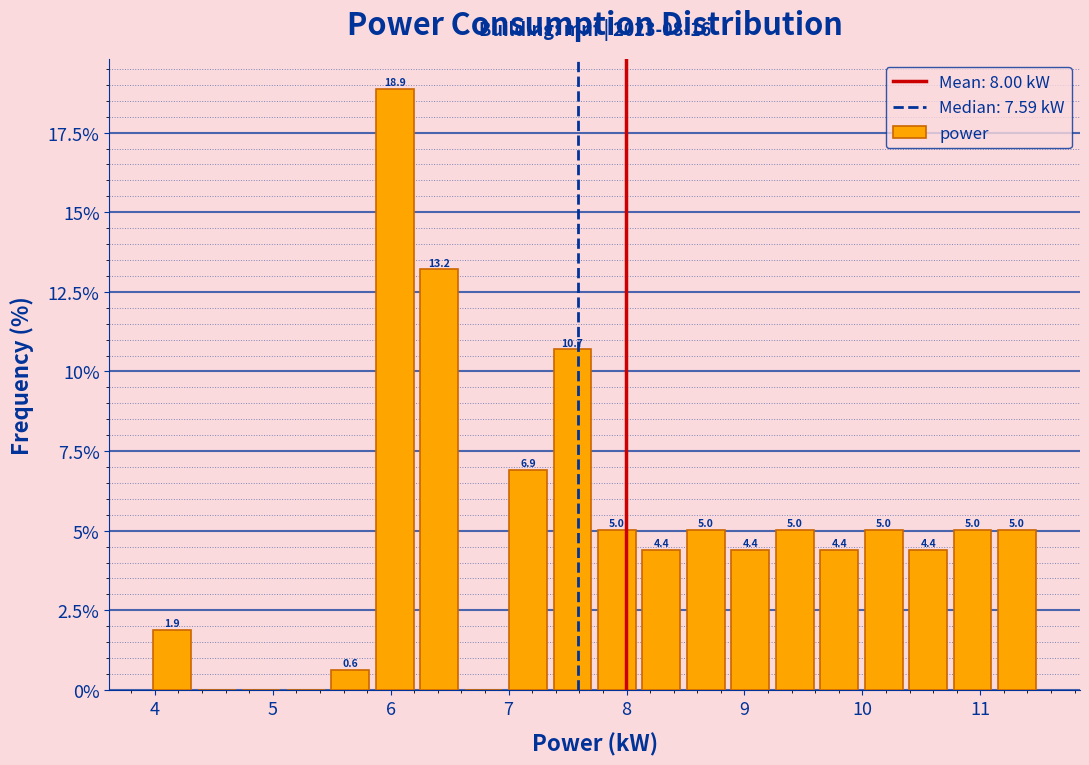

Read against the x-axis, roughly where is the centre of the tallest bar?

6.0